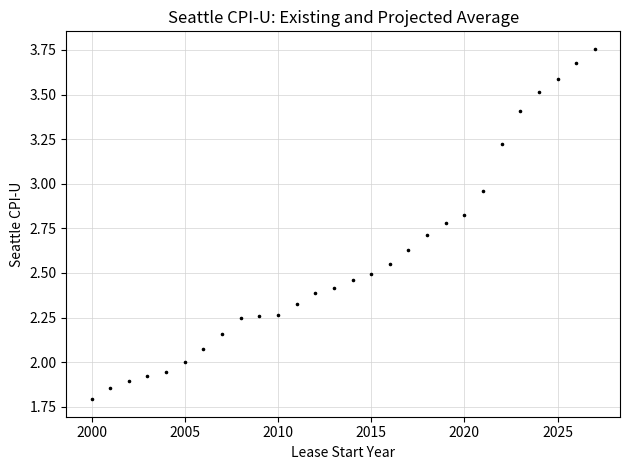

What is the range of X values (max minus min)?

27.0